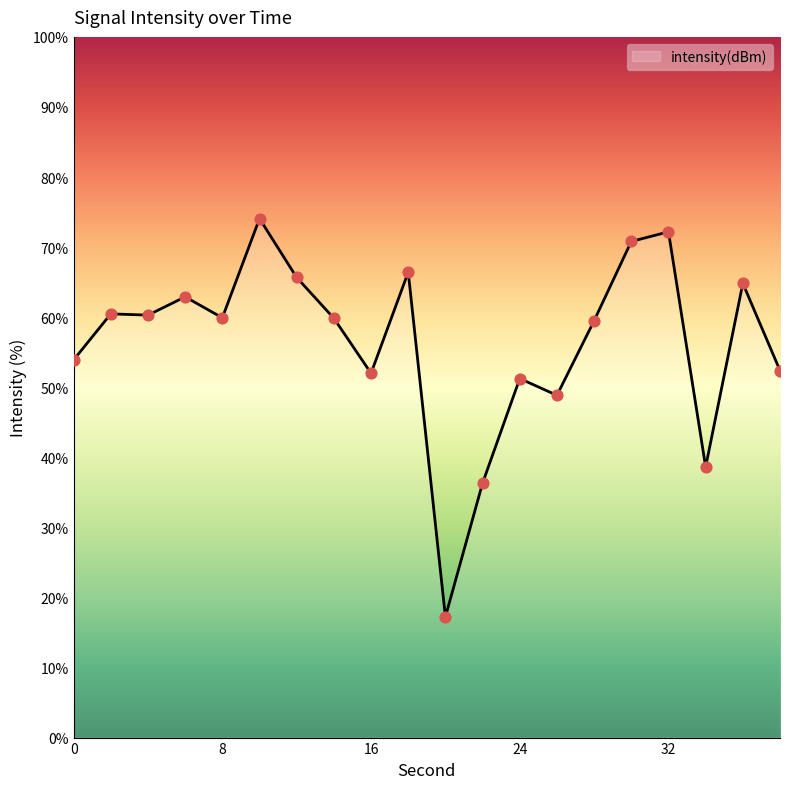

What is the difference between the maximum and minimum values?

56.8